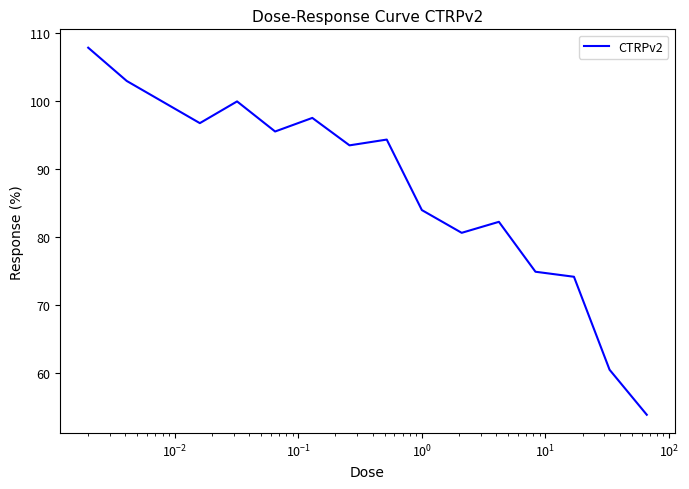

What is the maximum value shown in the chart?

107.9